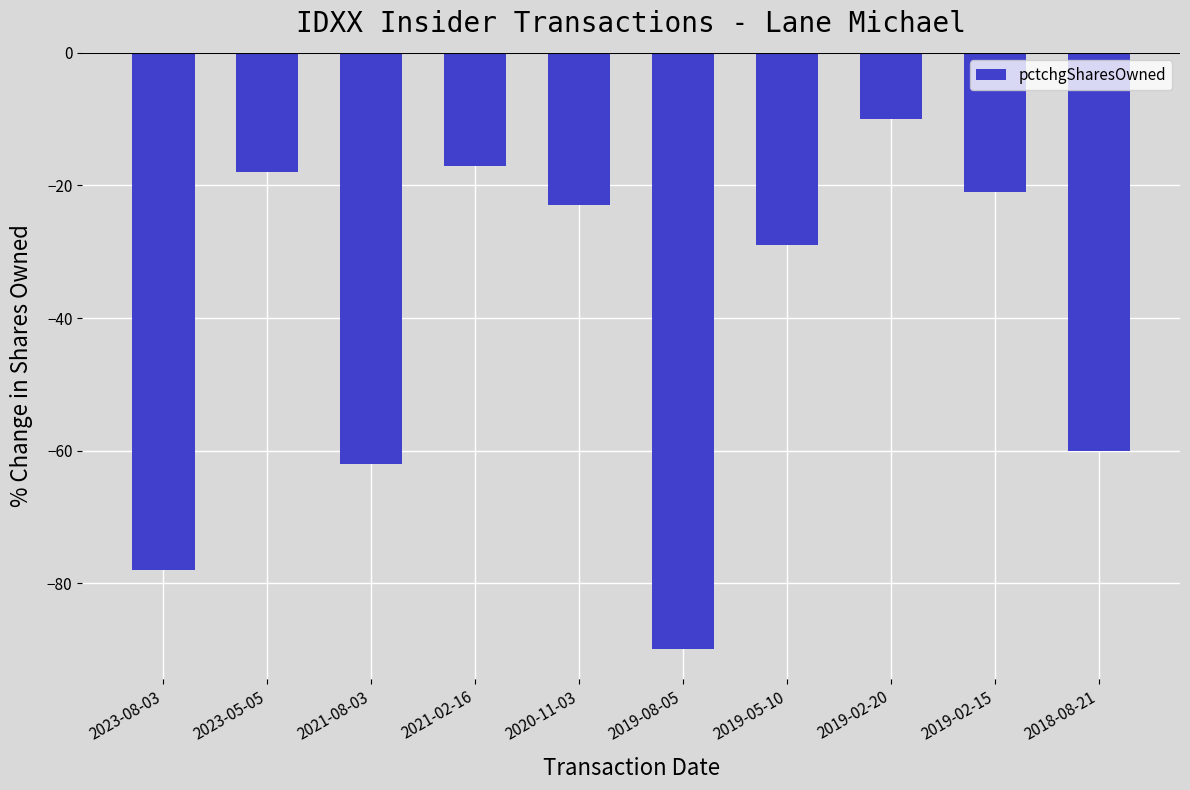

How many series are shown in this chart?

1